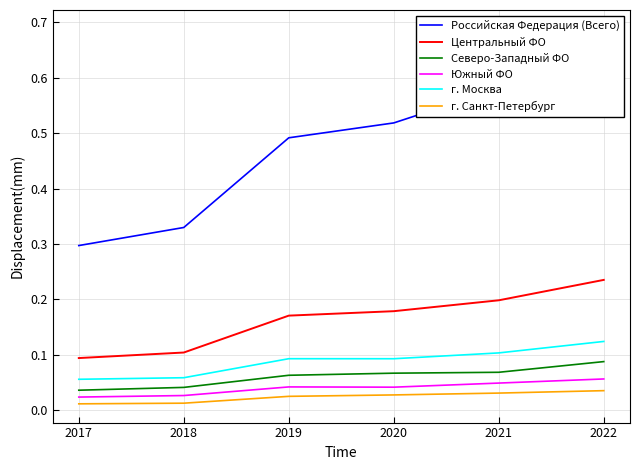

True or false: г. Москва and Центральный ФО cross at least once.

False